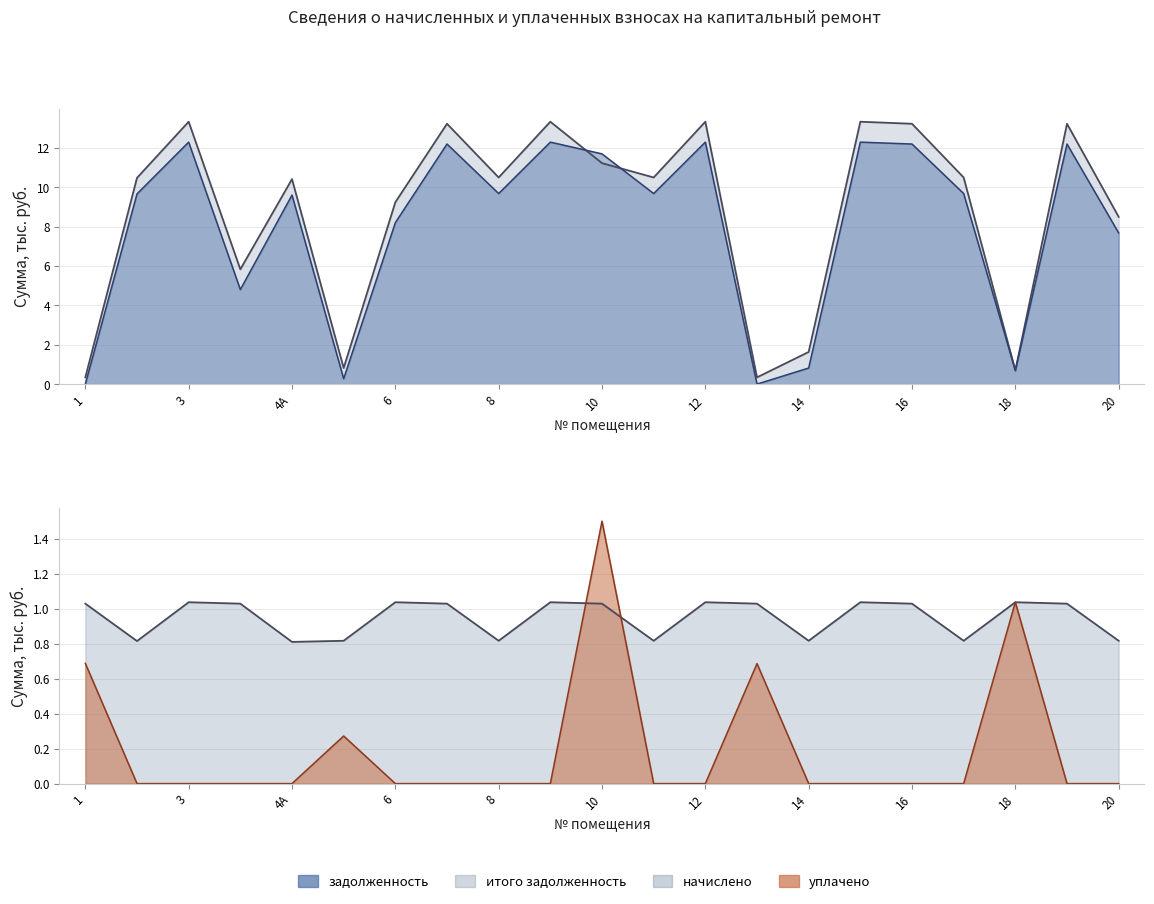

The value of уплачено at 20 is -0.8. True or false?

False